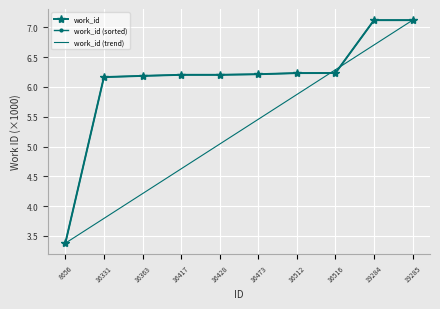

How many times do work_id (sorted) and work_id (trend) cross each other?

2